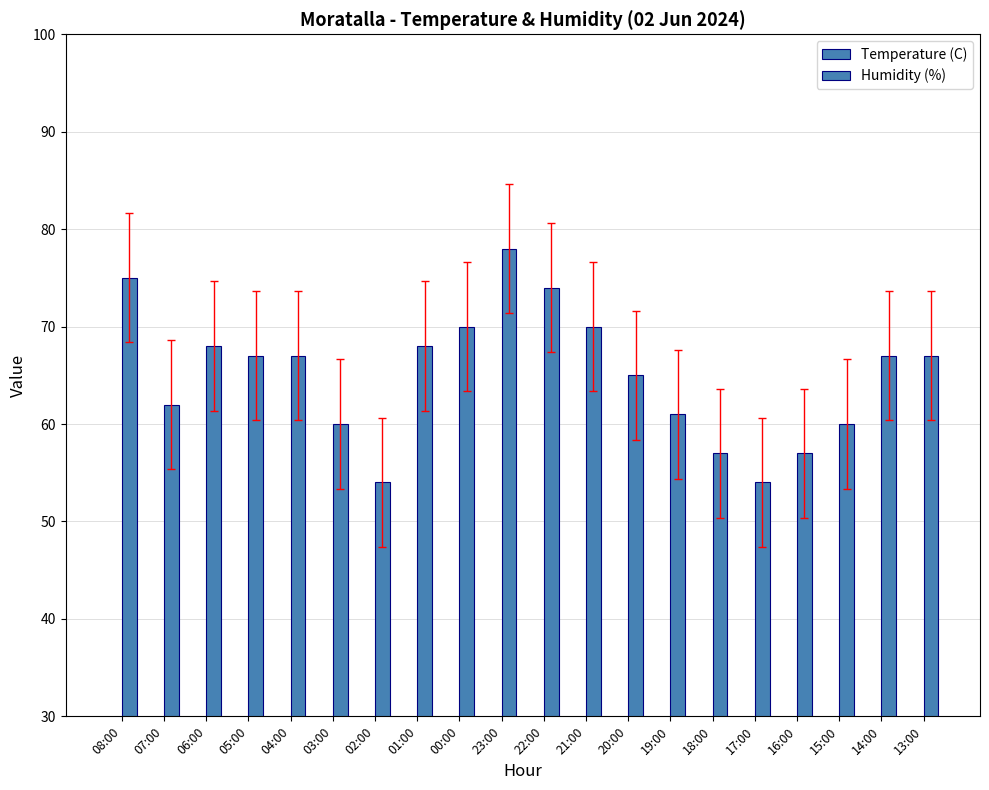

The Humidity (%) series shows 25.7 at 00:00. True or false?

False